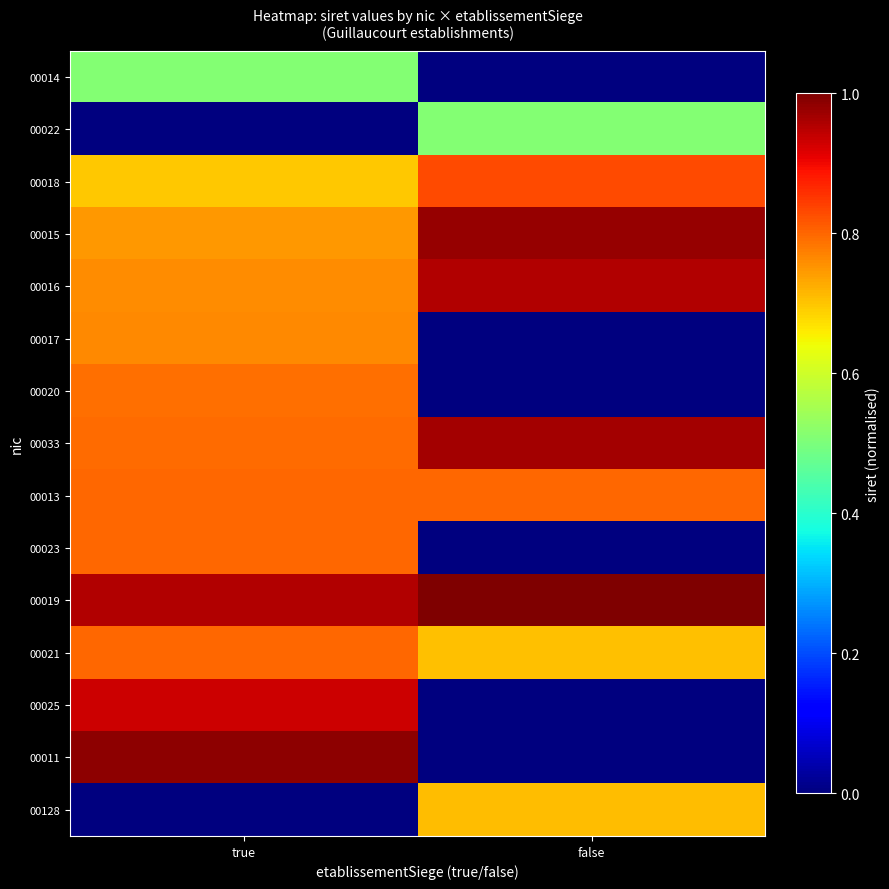

Rank the series by their maximum value, from highest to lowest.

00019, 00011, 00015, 00033, 00016, 00025, 00018, 00021, 00013, 00023, 00020, 00017, 00128, 00022, 00014